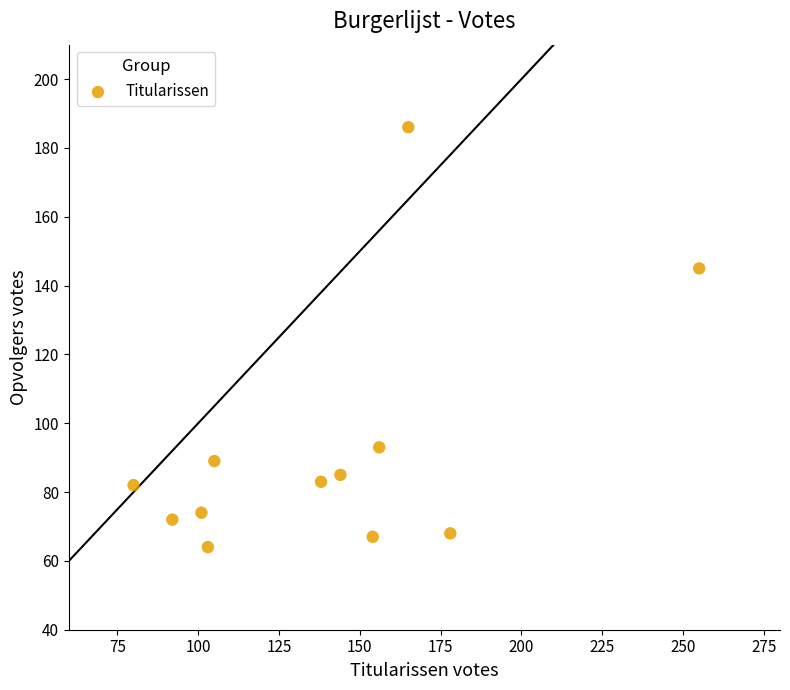

What Y value in the scatter plot is closest to 125?

145